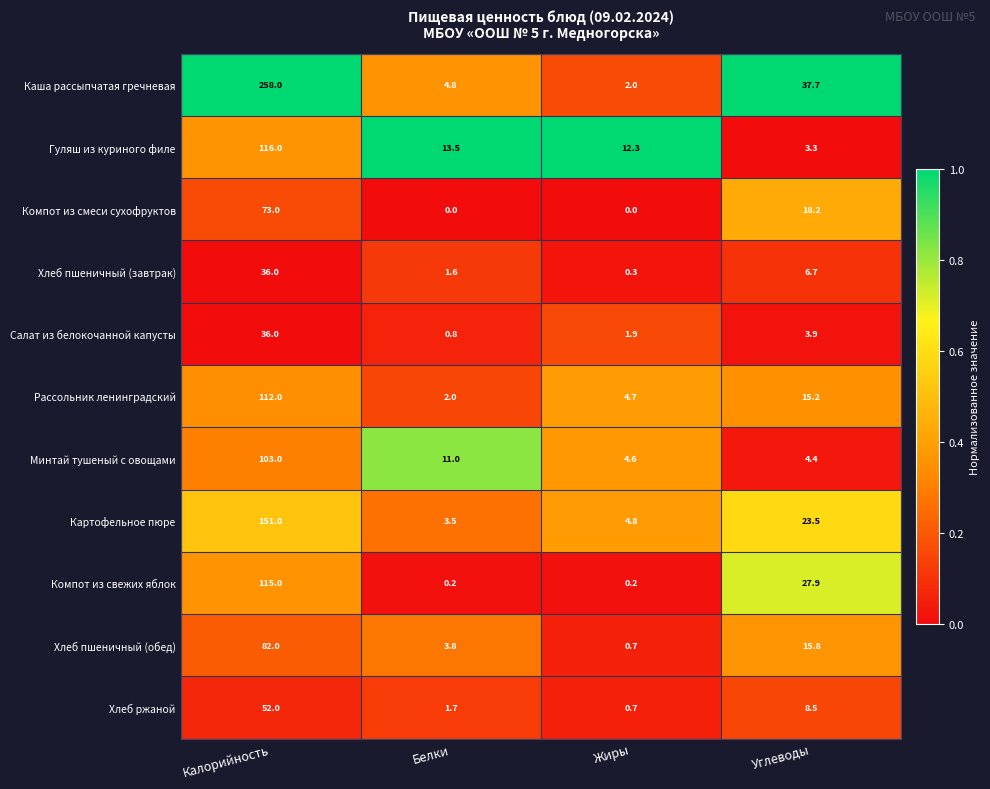

What is the sum of all Салат из белокочанной капусты values?

42.6